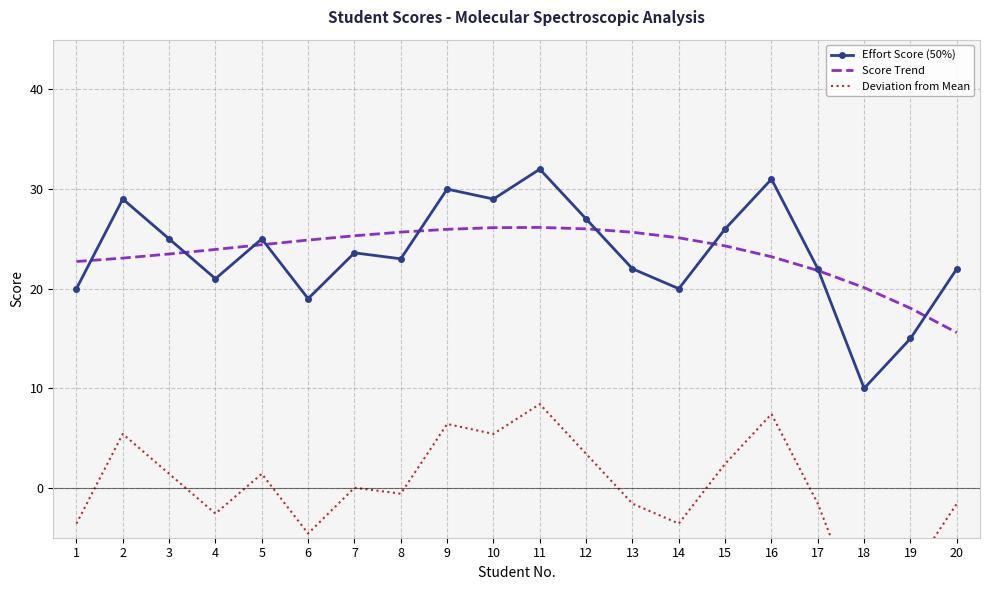

Where does the Deviation from Mean series first go above 0?

2